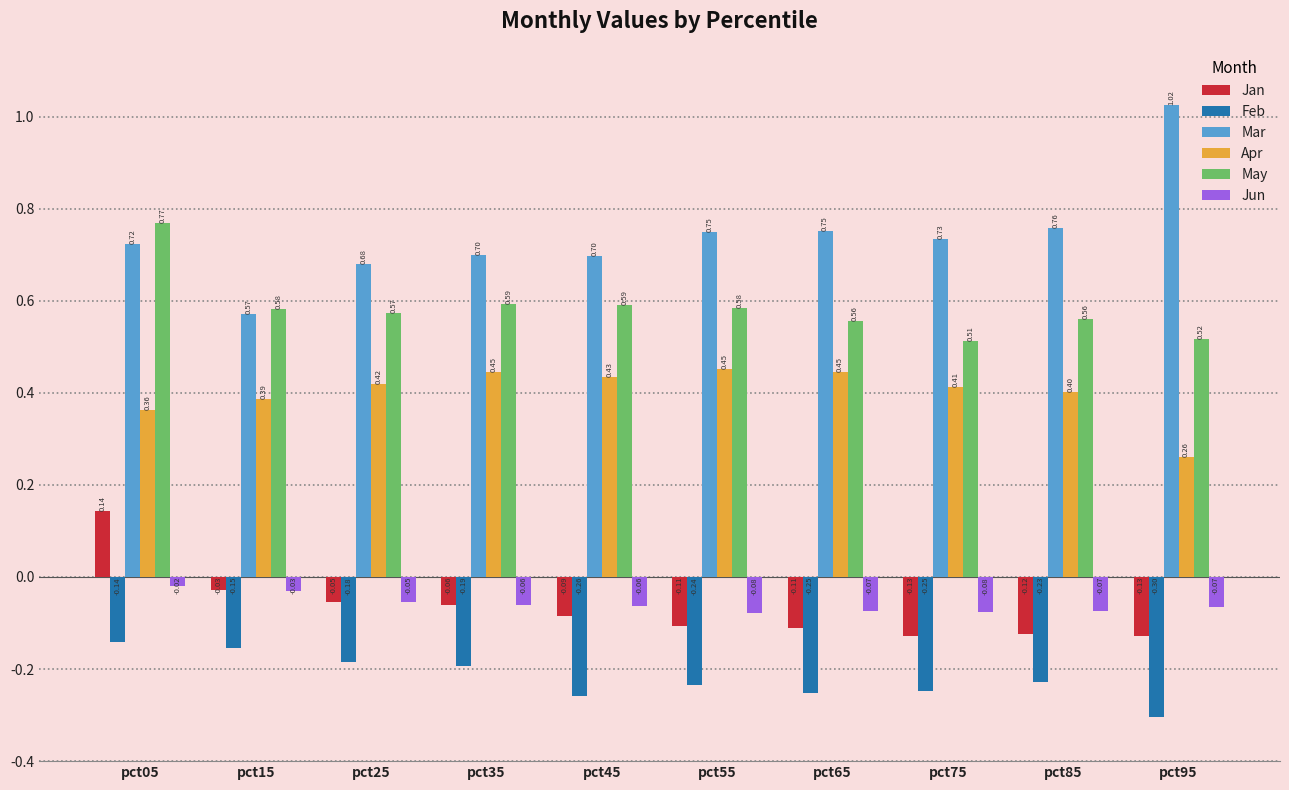

What is the average value of the Mar series?

0.7